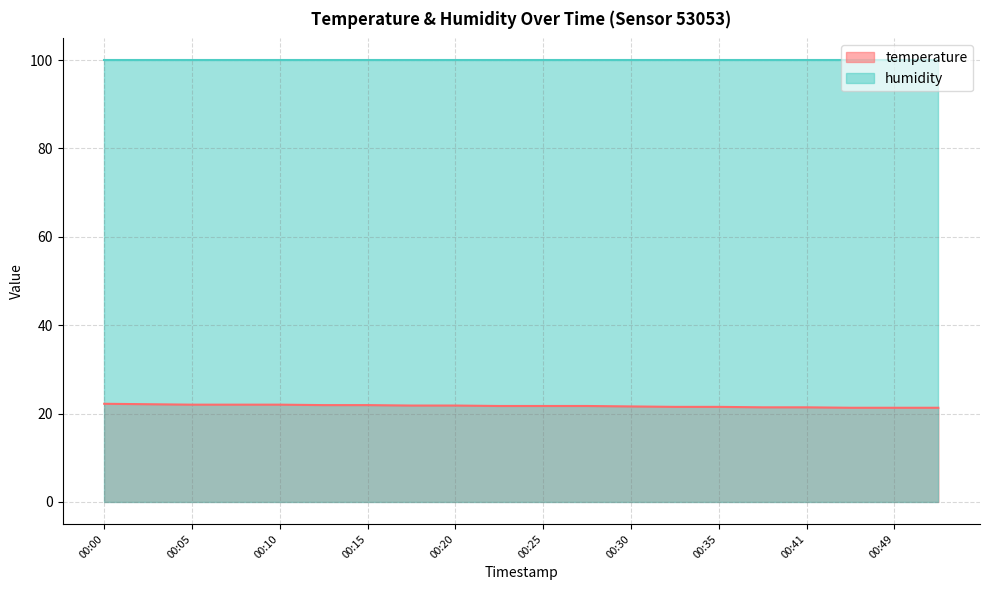

What is the value of the 4th point from the left?

22.0